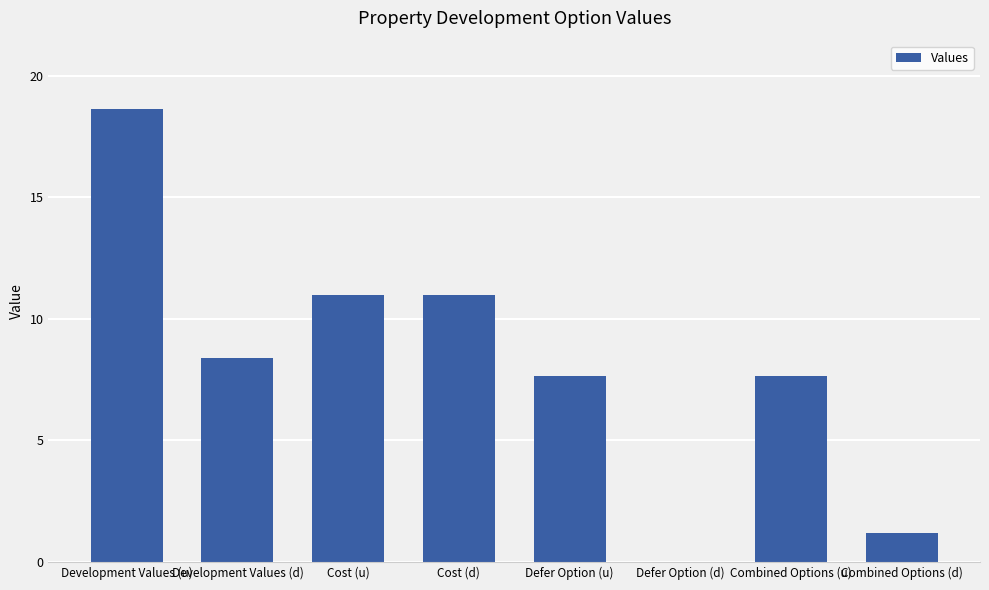

Are the bars horizontal?

No